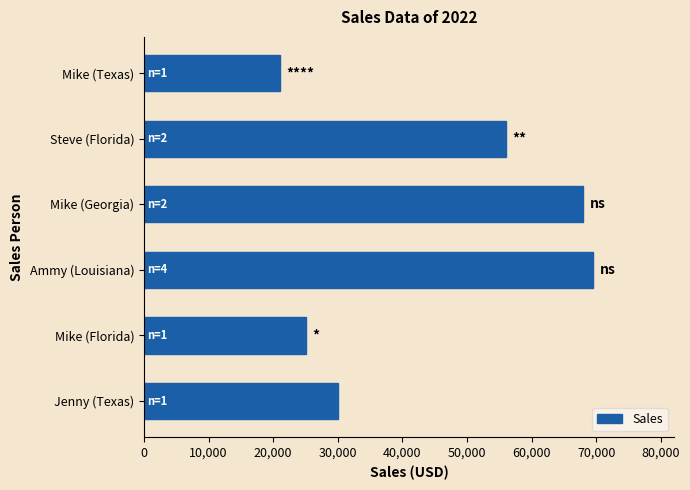

What is the minimum value shown in the chart?

21000